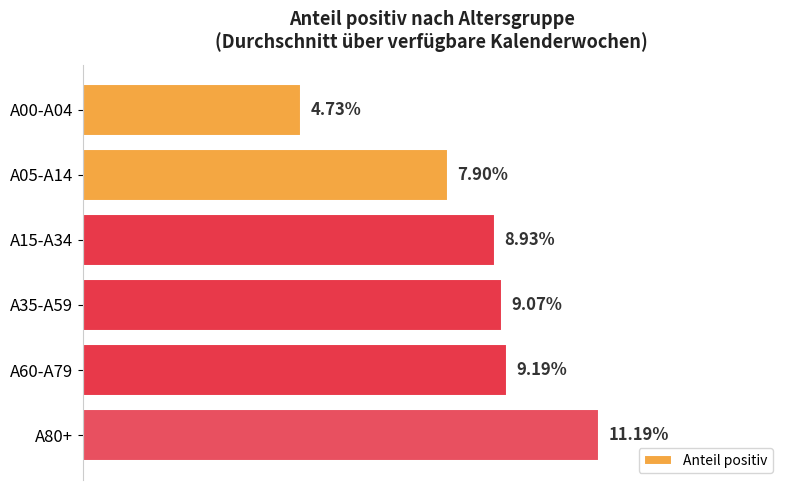

Does the chart contain any negative values?

No